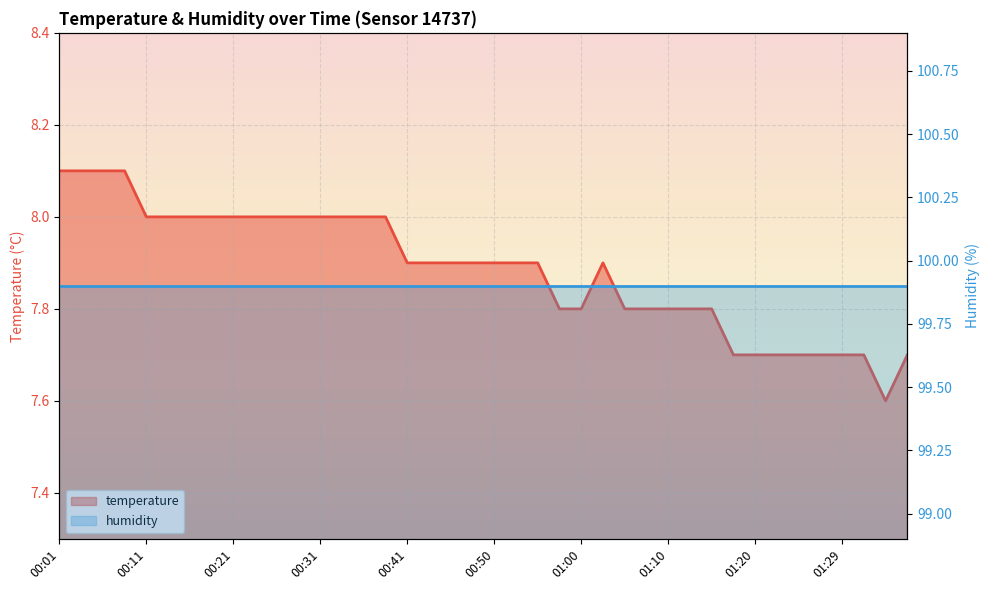

What is the greatest value displayed?

99.9